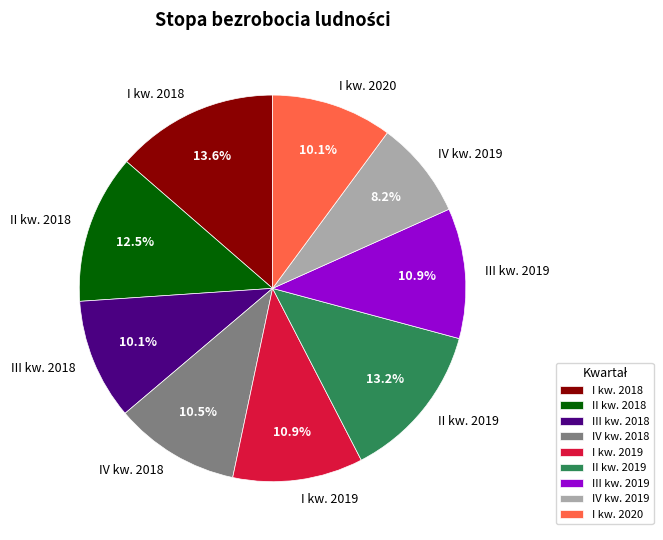

What is the ratio of the value at I kw. 2018 to the value at I kw. 2020?

1.3